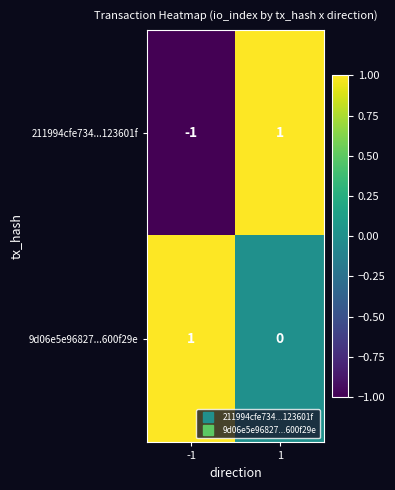

List the labels in order of 9d06e5e96827...600f29e value, smallest first.

1, -1